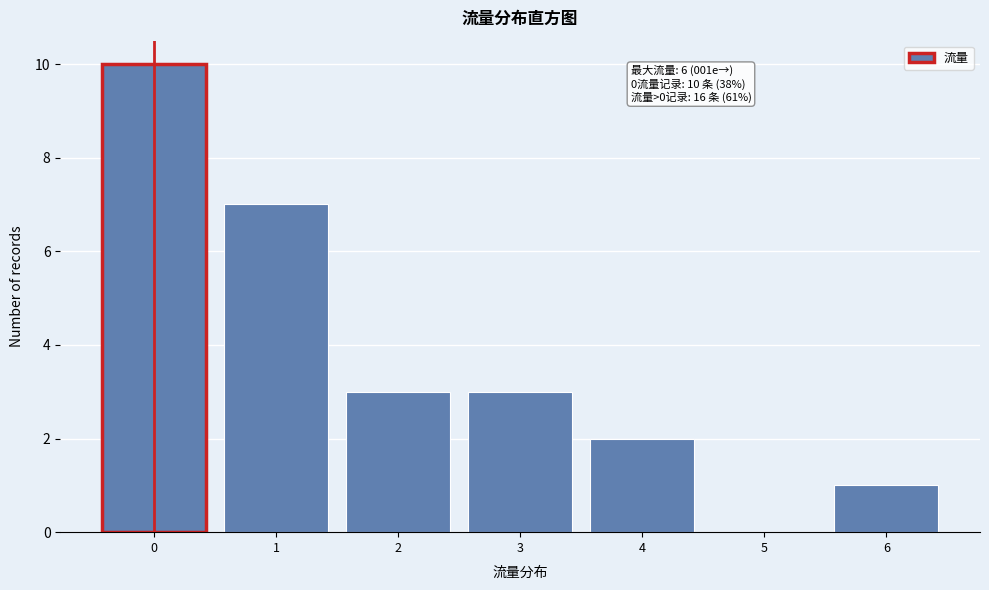

Reading left to right, list all the values displayed in this chart.

0=10	1=7	2=3	3=3	4=2	5=0	6=1